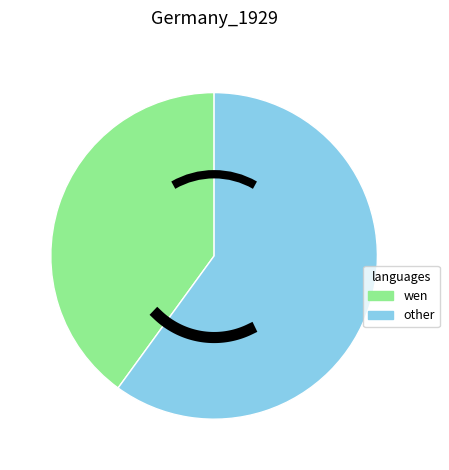

Is it true that 1030 is 10% of the pie?

True